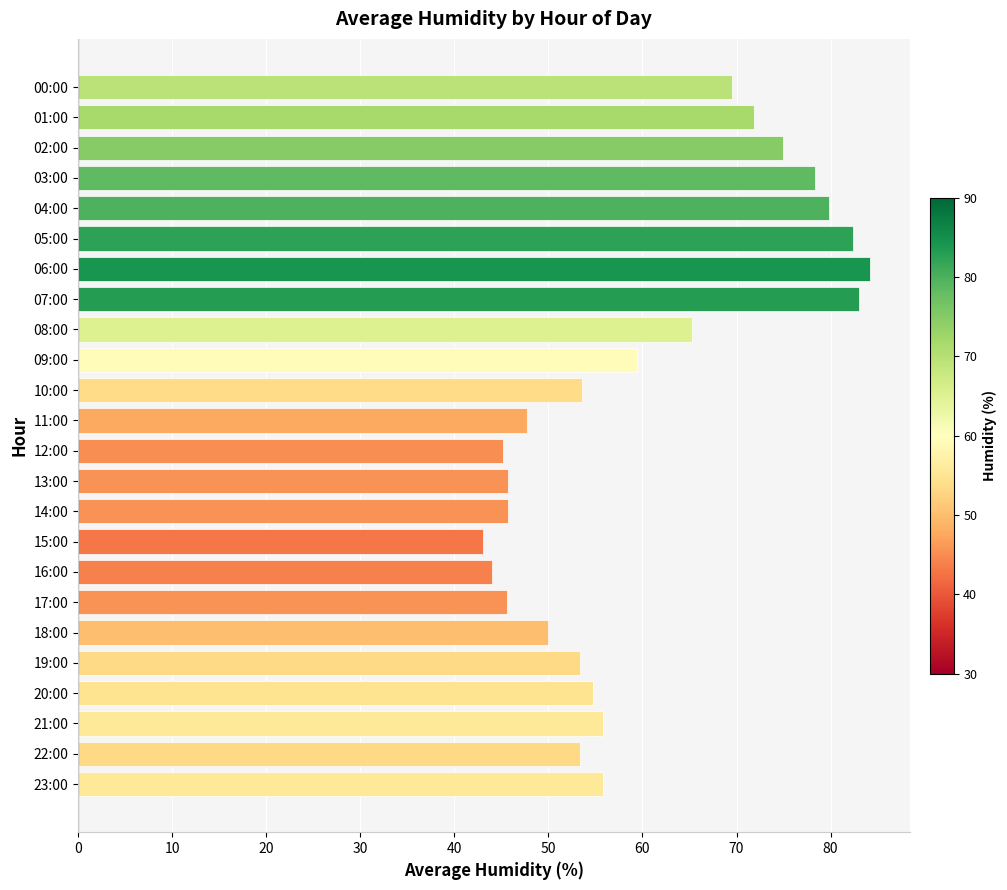

What is the sum of the values at 09:00 and 06:00?

143.6